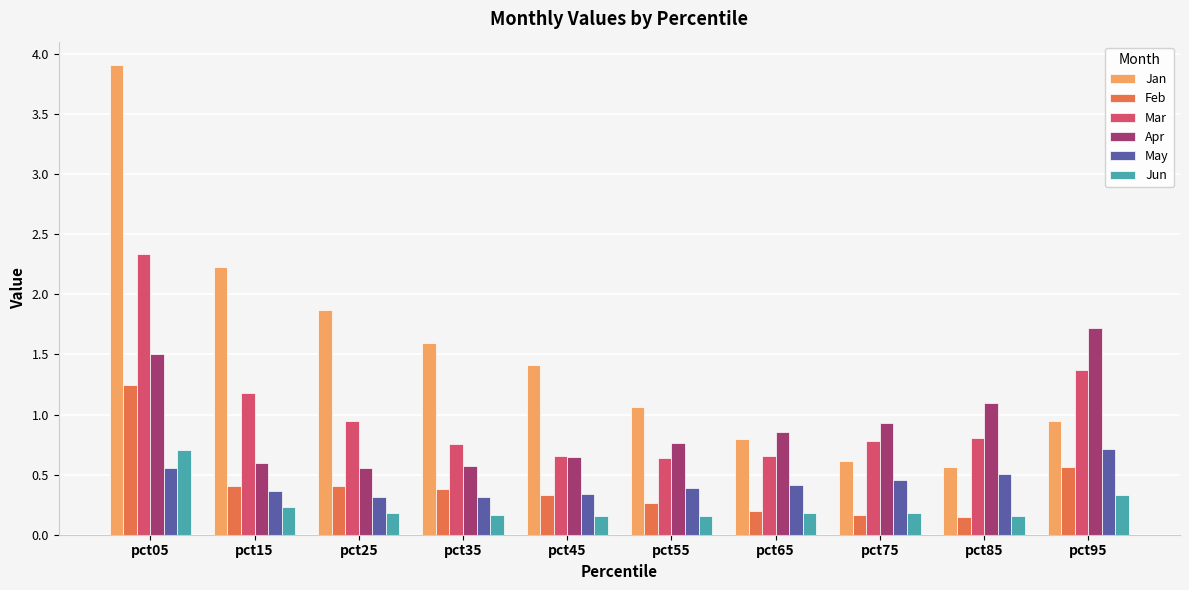

Rank the series at pct15 from lowest to highest value.

Jun, May, Feb, Apr, Mar, Jan